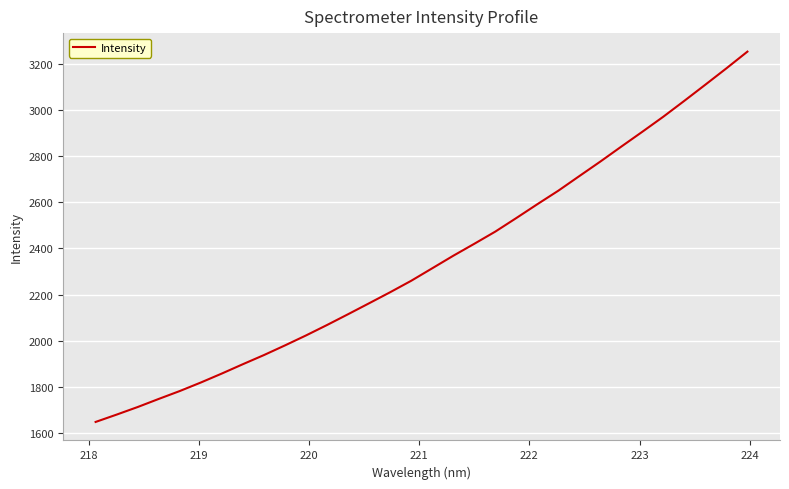

What is the average value?

2345.4